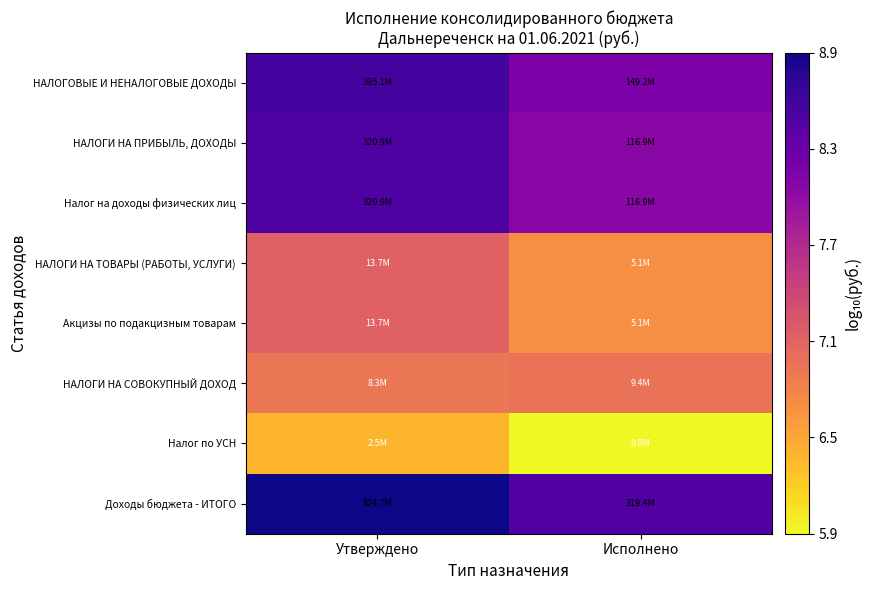

Reading right to left, what are all the values shown in this chart?

НАЛОГОВЫЕ И НЕНАЛОГОВЫЕ ДОХОДЫ: Исполнено=8.2	Утверждено=8.6
НАЛОГИ НА ПРИБЫЛЬ, ДОХОДЫ: Исполнено=8.1	Утверждено=8.5
Налог на доходы физических лиц: Исполнено=8.1	Утверждено=8.5
НАЛОГИ НА ТОВАРЫ (РАБОТЫ, УСЛУГИ): Исполнено=6.7	Утверждено=7.1
Акцизы по подакцизным товарам: Исполнено=6.7	Утверждено=7.1
НАЛОГИ НА СОВОКУПНЫЙ ДОХОД: Исполнено=7.0	Утверждено=6.9
Налог по УСН: Исполнено=5.9	Утверждено=6.4
Доходы бюджета - ИТОГО: Исполнено=8.5	Утверждено=8.9